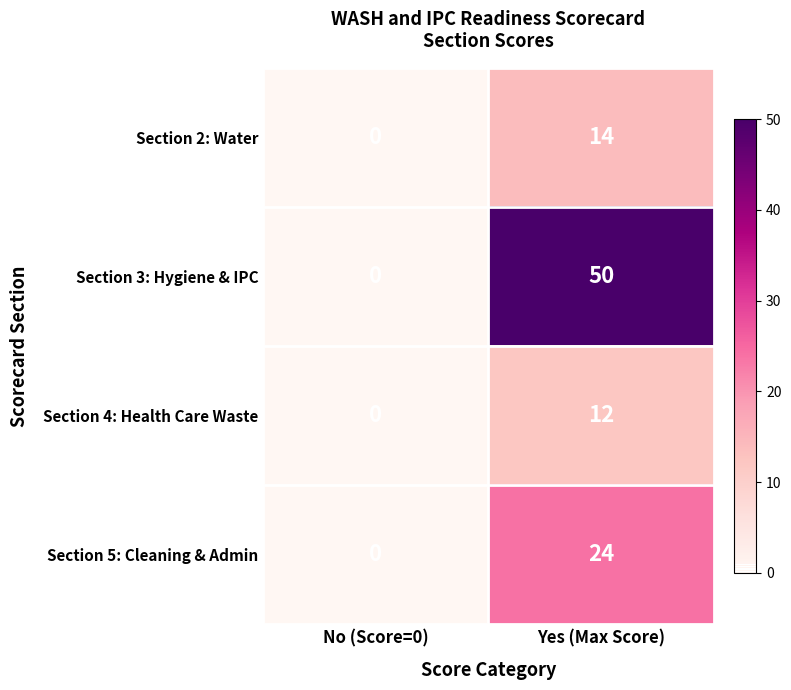

Reading right to left, list all the values displayed in this chart.

Section 2: Water: 14	0
Section 3: Hygiene & IPC: 50	0
Section 4: Health Care Waste: 12	0
Section 5: Cleaning & Admin: 24	0